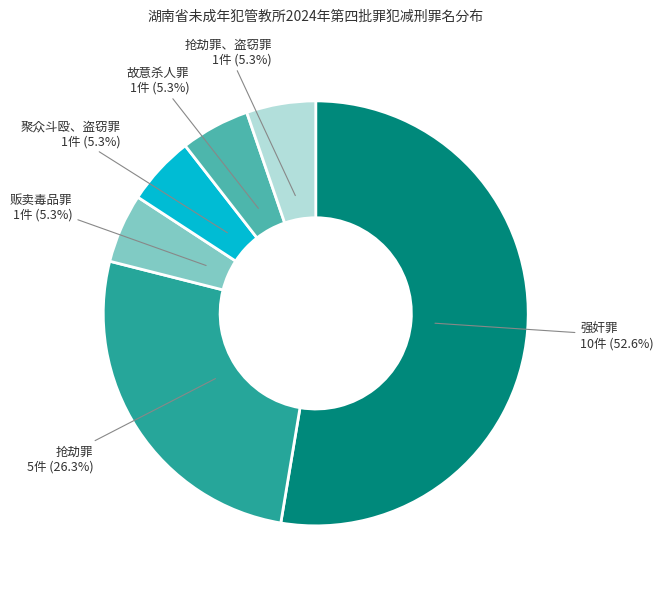

Between 故意杀人罪 and 抢劫罪, which is larger?

抢劫罪